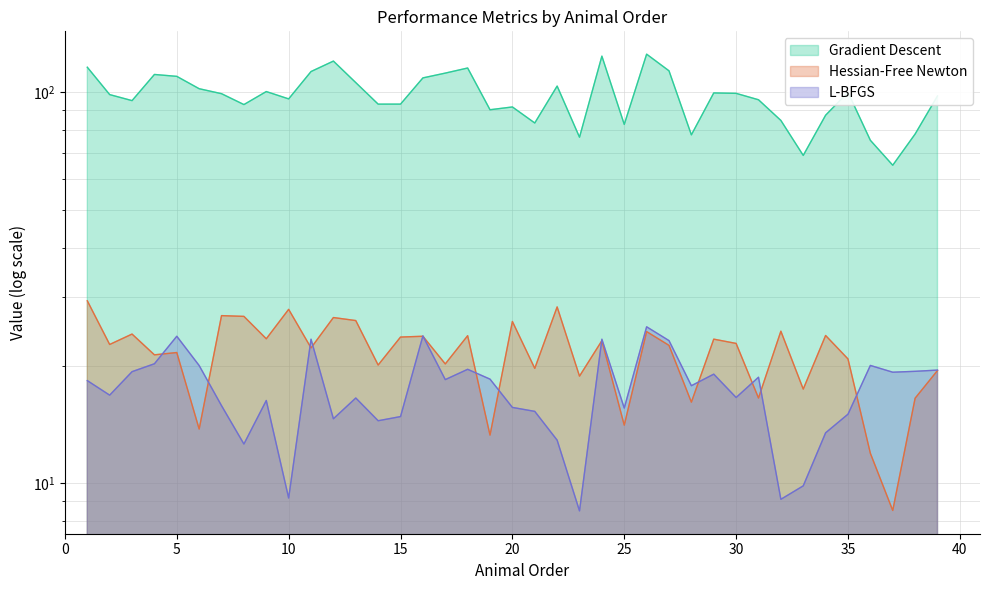

Does the chart have visible grid lines?

Yes